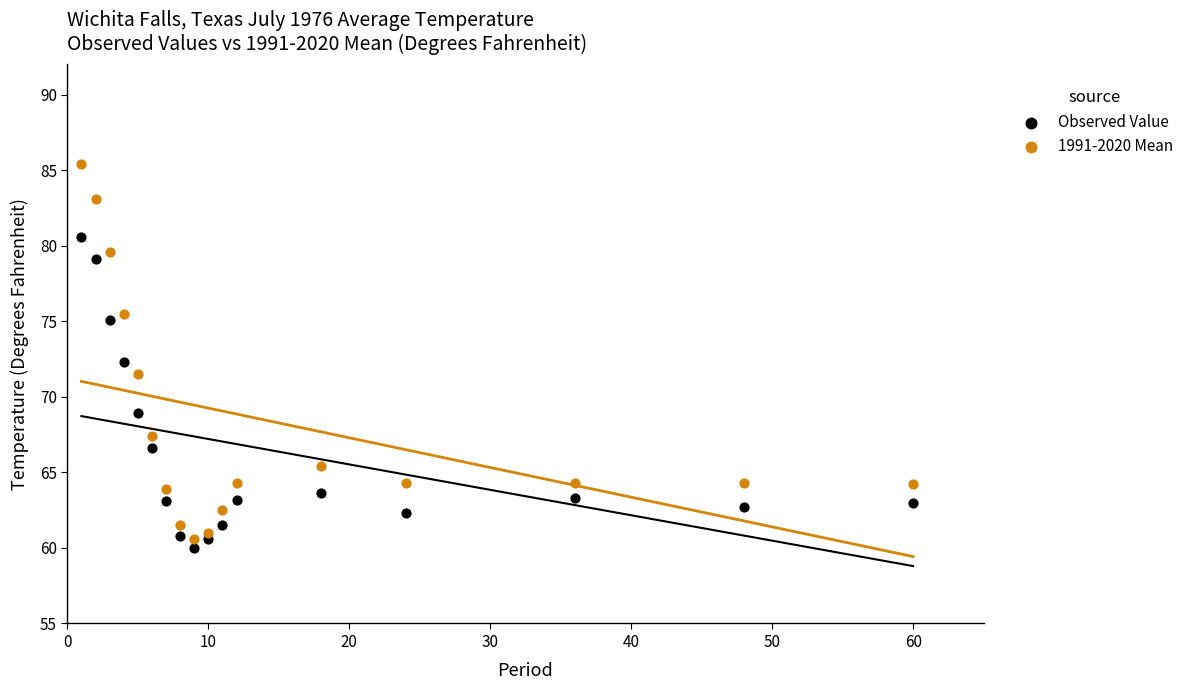

Which series reaches the maximum Y coordinate?

1991-2020 Mean